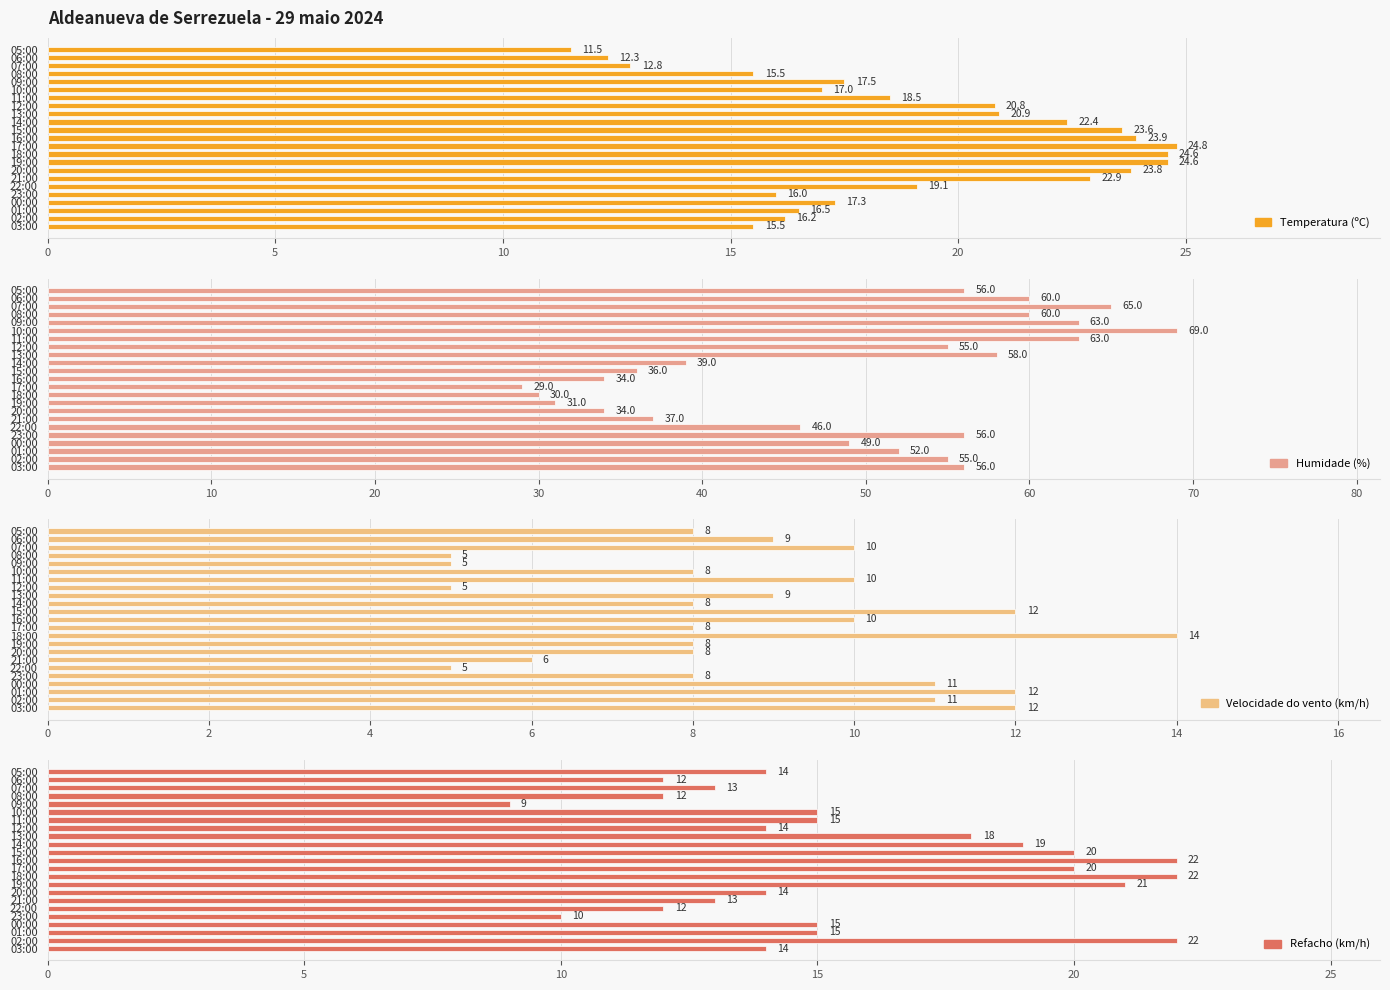

Count the number of data series in this chart.

4